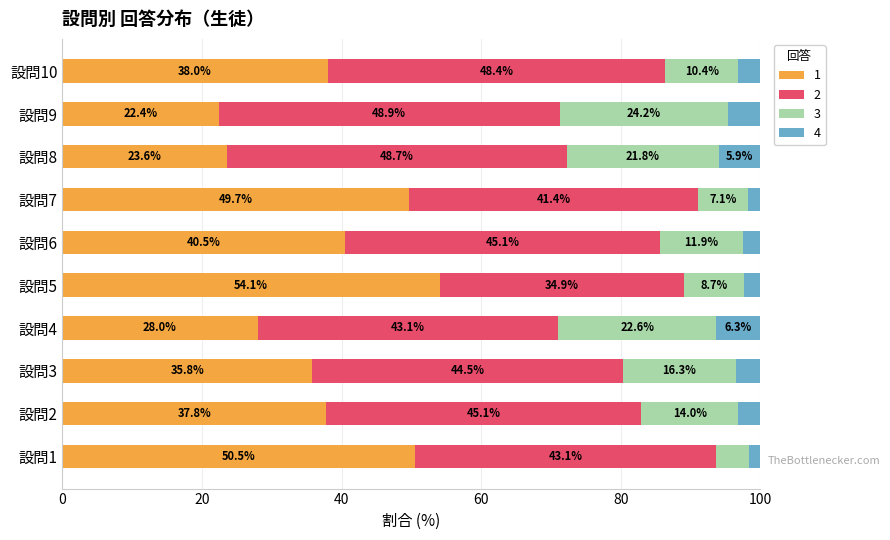

What are all the series names shown in the legend?

1, 2, 3, 4